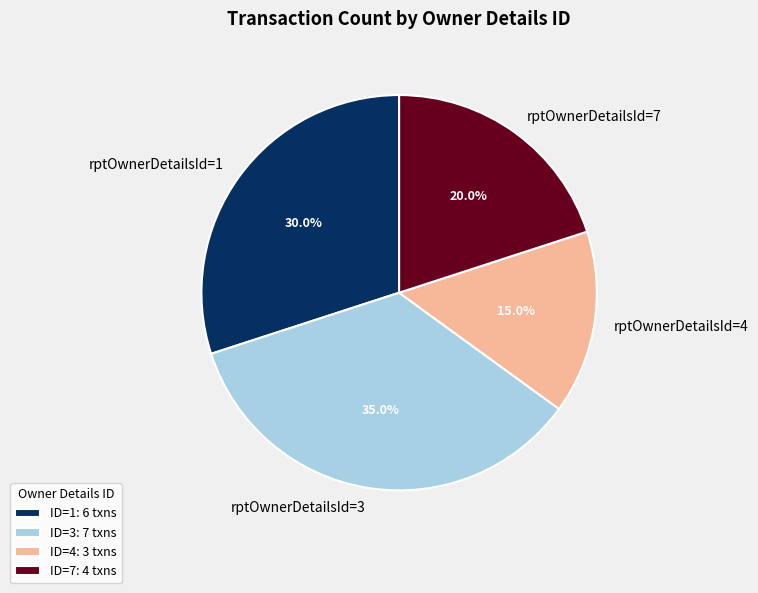

Approximately how many times larger is the value at rptOwnerDetailsId=1 compared to rptOwnerDetailsId=4?

2.0